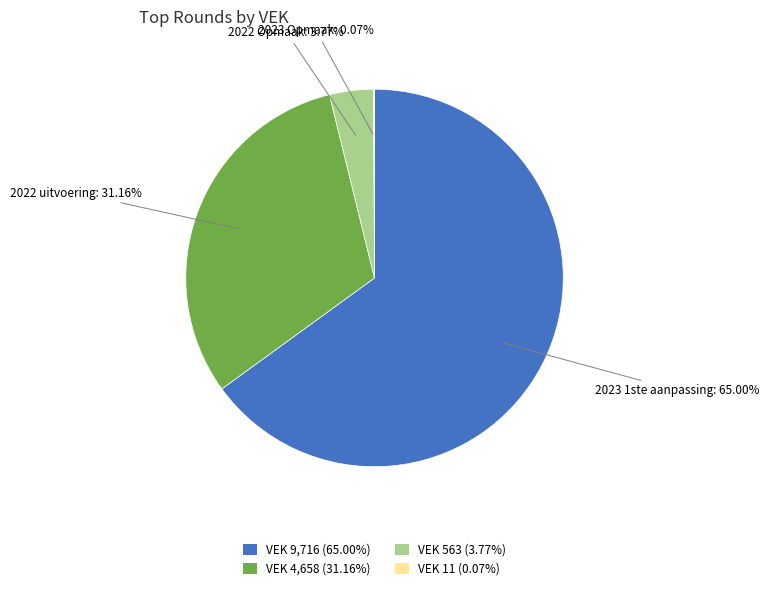

Does VEK 9,716 (65.00%) represent more than half of the total?

Yes